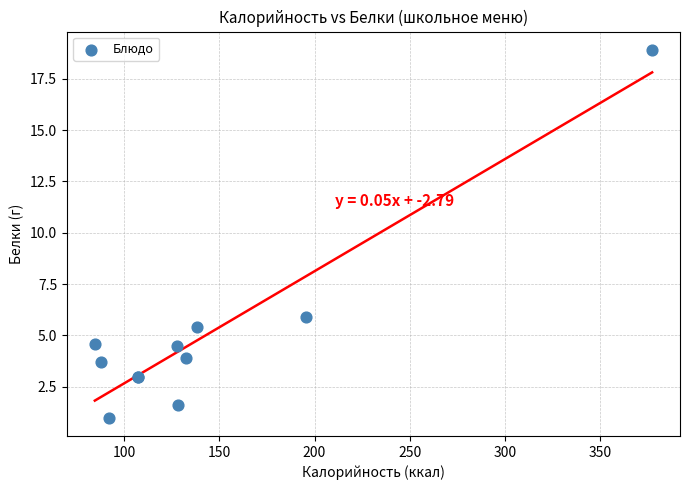

What Y value in the scatter plot is closest to 9?

5.9